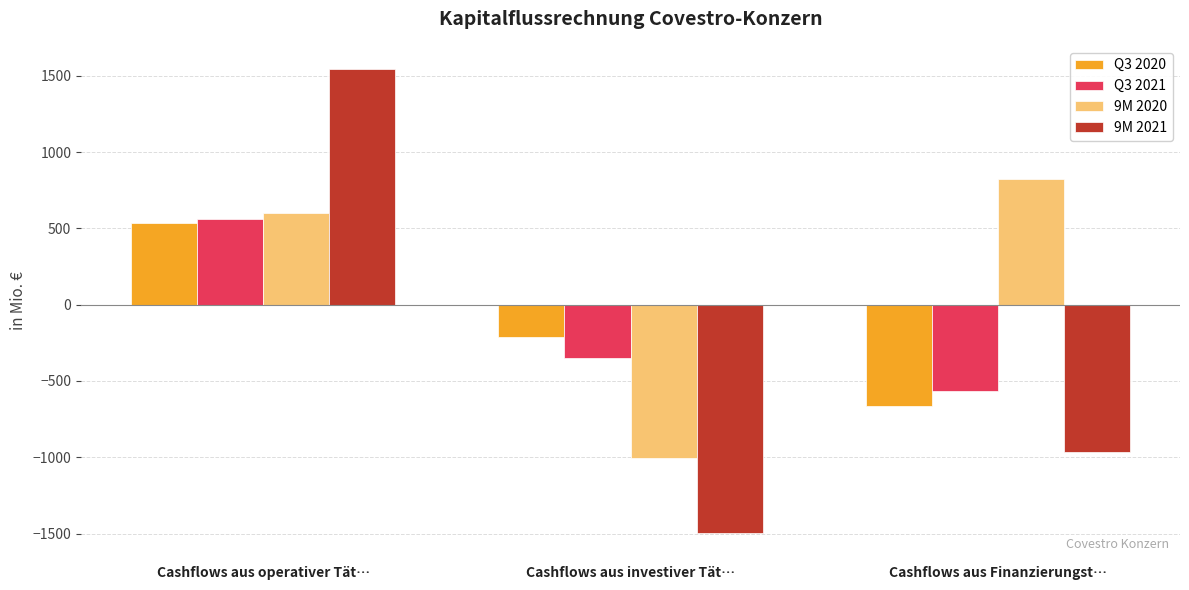

True or false: 9M 2021 has a value of -1648 at Cashflows aus Finanzierungst….

False